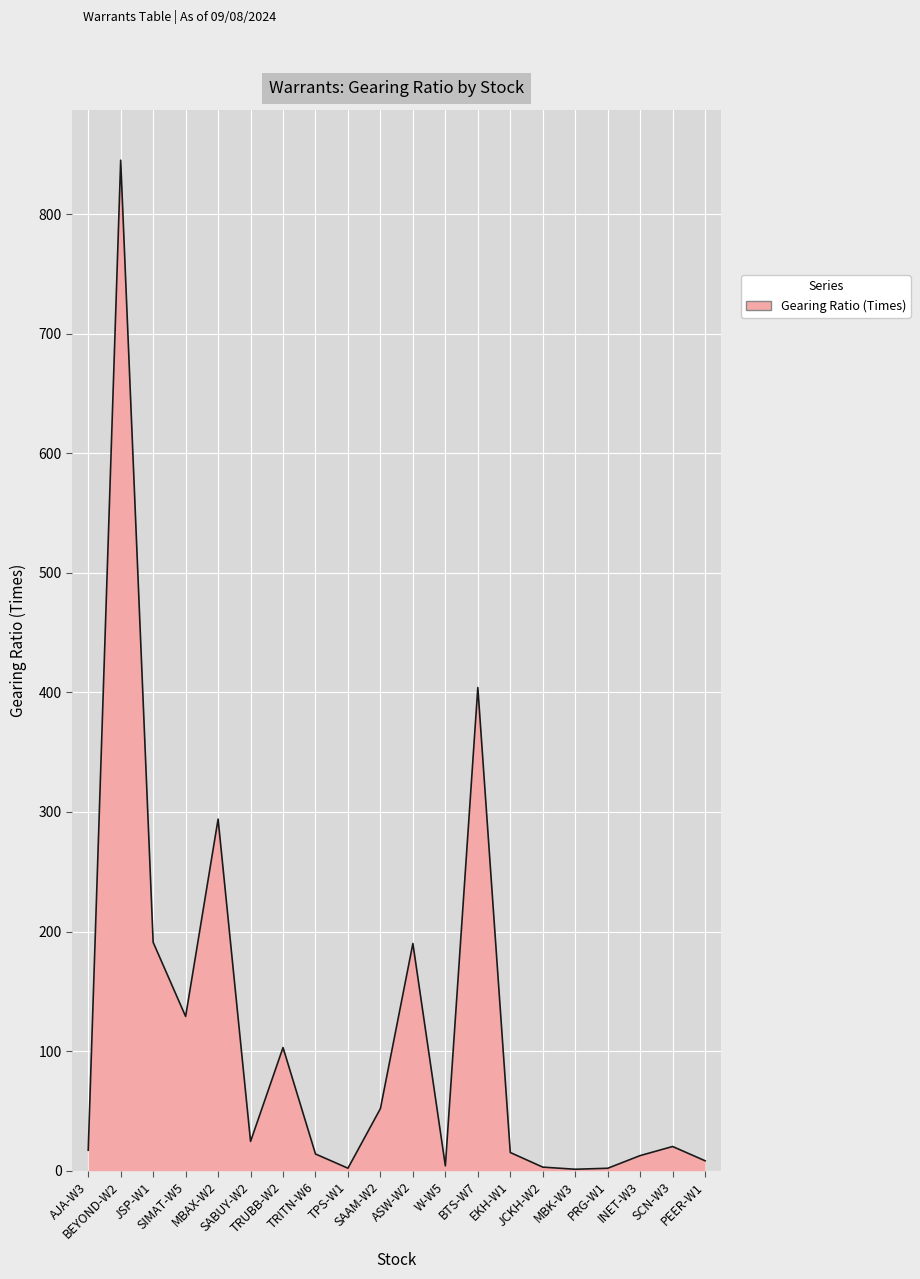

What position from the left is EKH-W1?

14